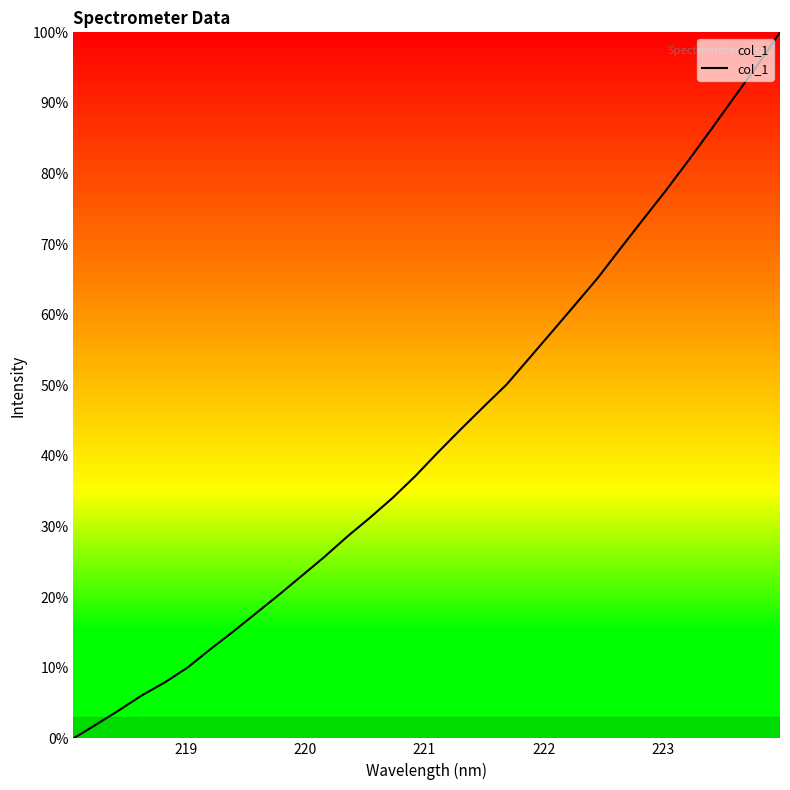

What is the greatest value displayed?

100.0